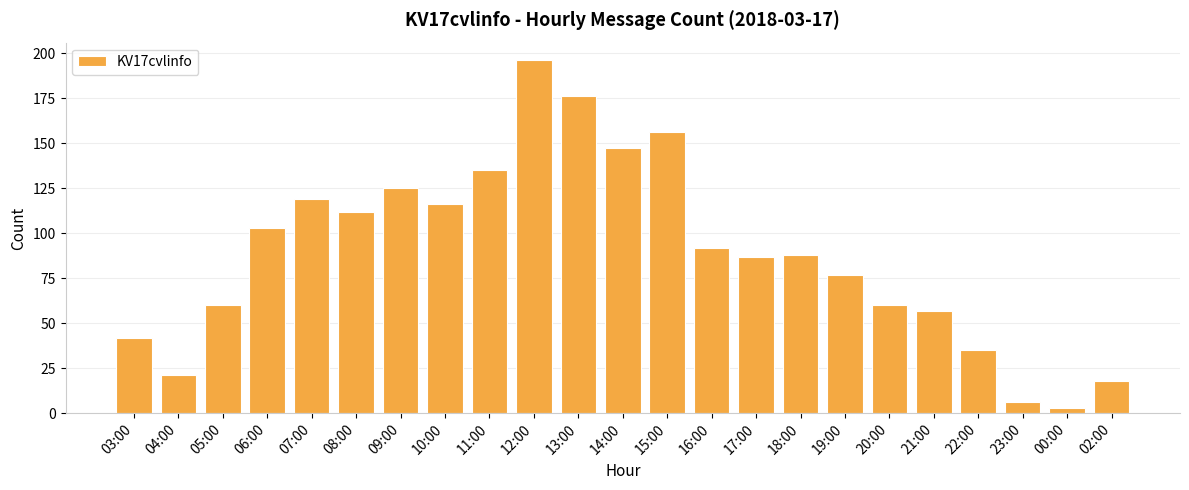

Reading right to left, list all the values displayed in this chart.

02:00=18	00:00=3	23:00=6	22:00=35	21:00=57	20:00=60	19:00=77	18:00=88	17:00=87	16:00=92	15:00=156	14:00=147	13:00=176	12:00=196	11:00=135	10:00=116	09:00=125	08:00=112	07:00=119	06:00=103	05:00=60	04:00=21	03:00=42